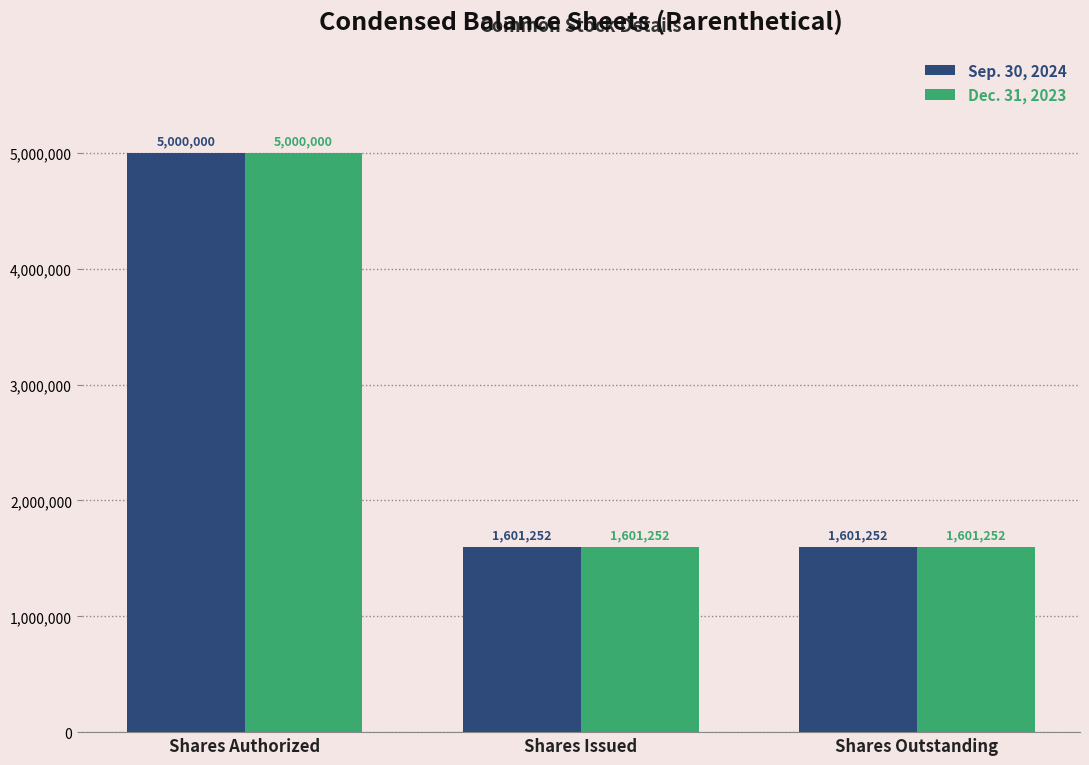

What is the lowest value of the Dec. 31, 2023 series?

1601252